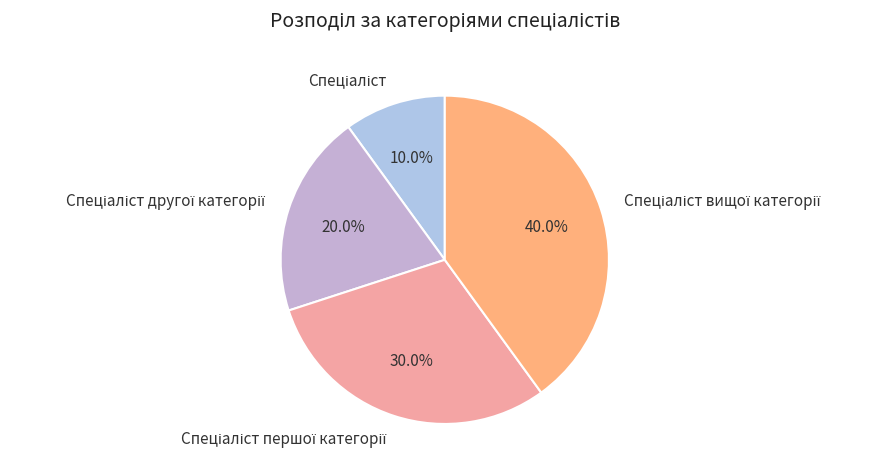

To the nearest percent, what is the difference between the largest and smallest slice percentages?

30%